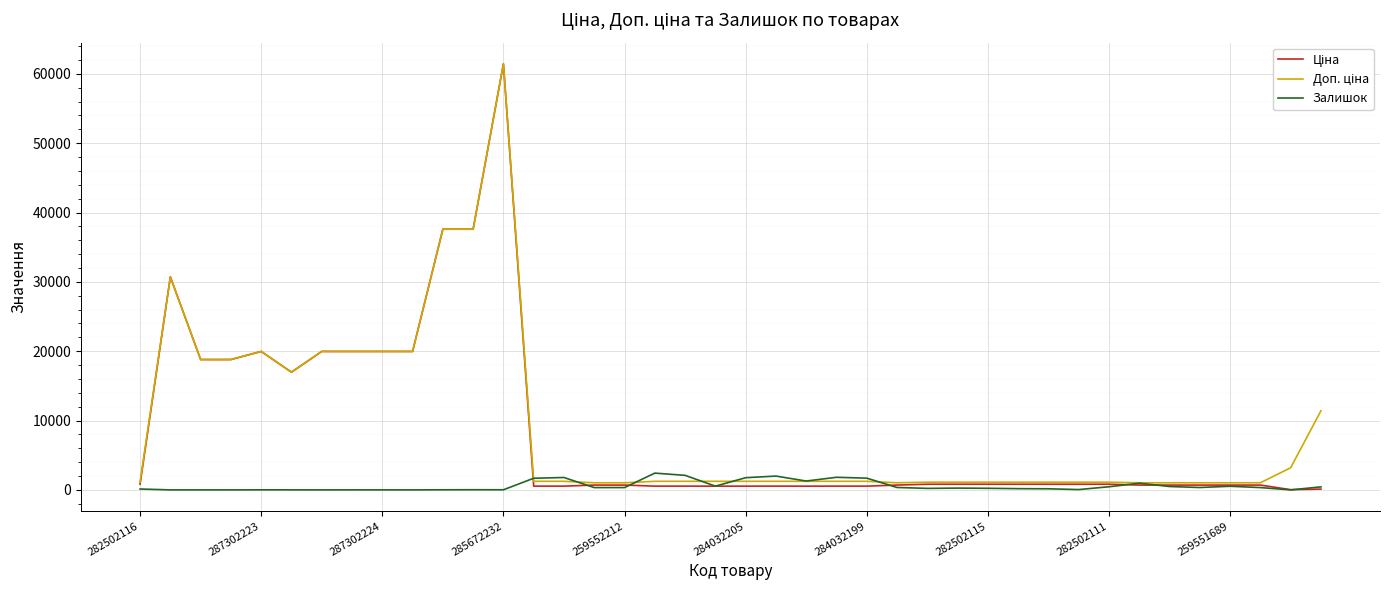

What is the maximum value for Залишок?

2419.0